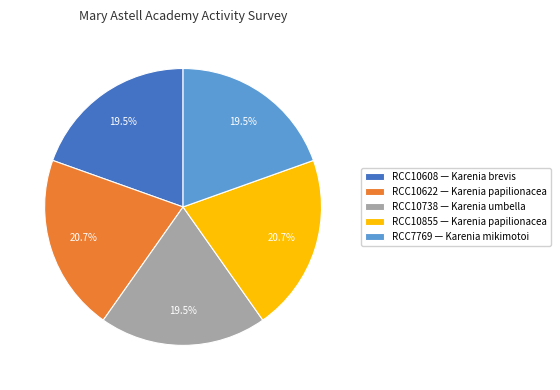

Combined, do RCC7769 — Karenia mikimotoi and RCC10855 — Karenia papilionacea account for over 50%?

No